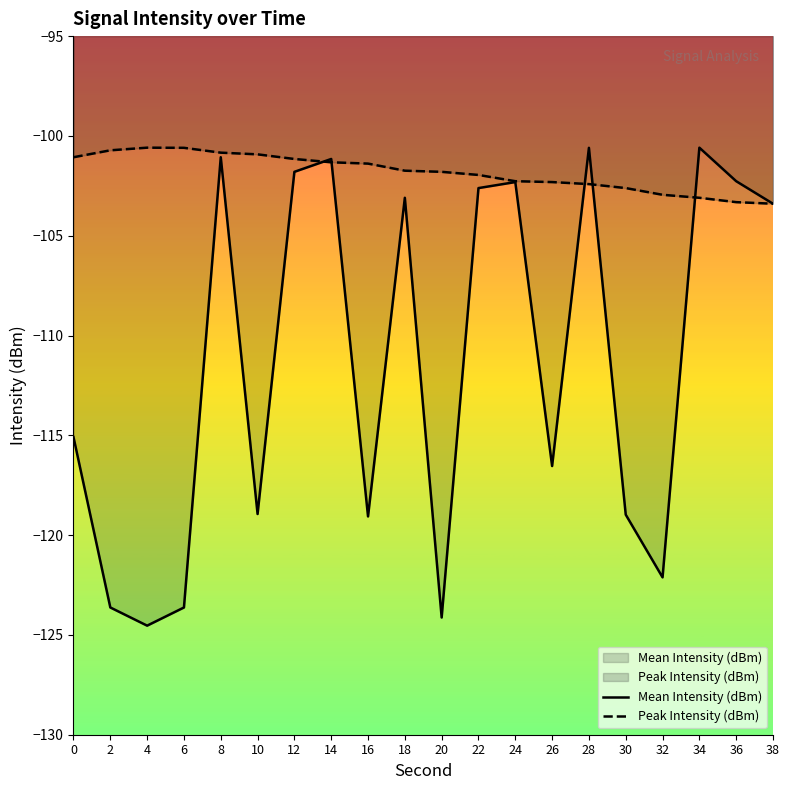

Where do Mean Intensity (dBm) and Peak Intensity (dBm) first cross each other?

12 and 14